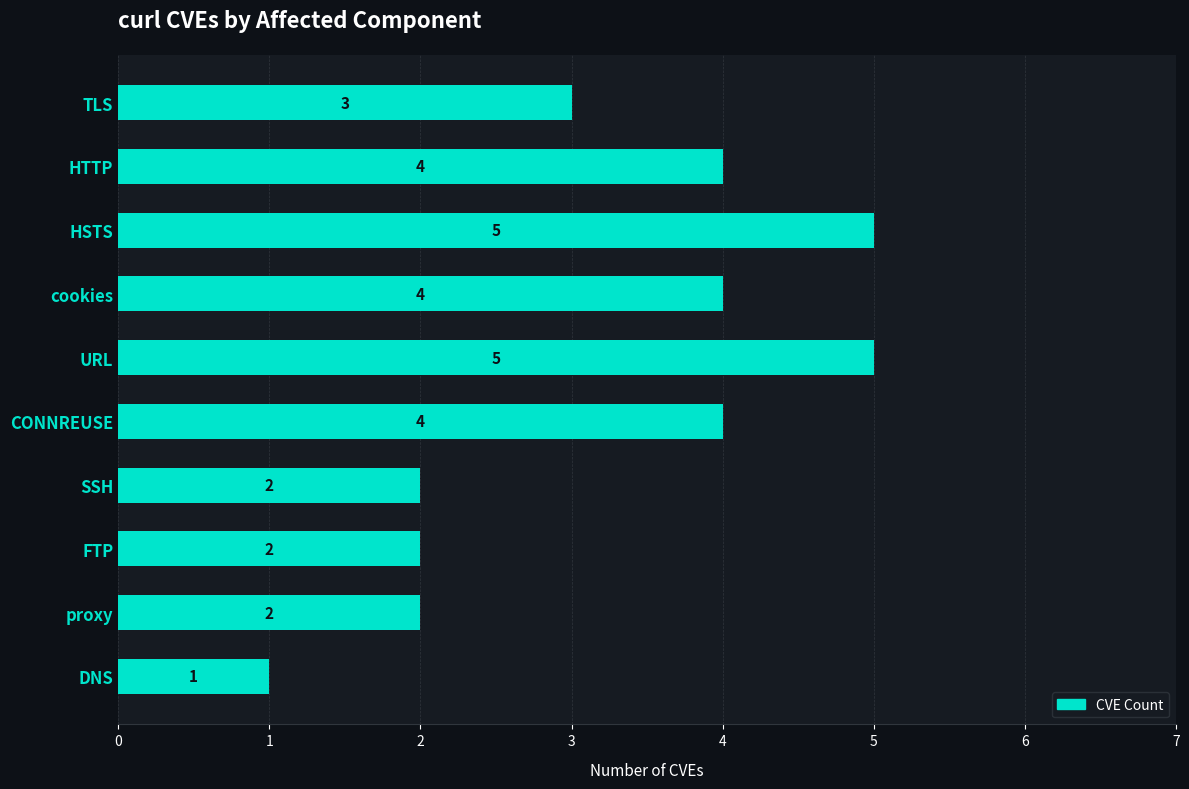

How many bars are there in total?

10